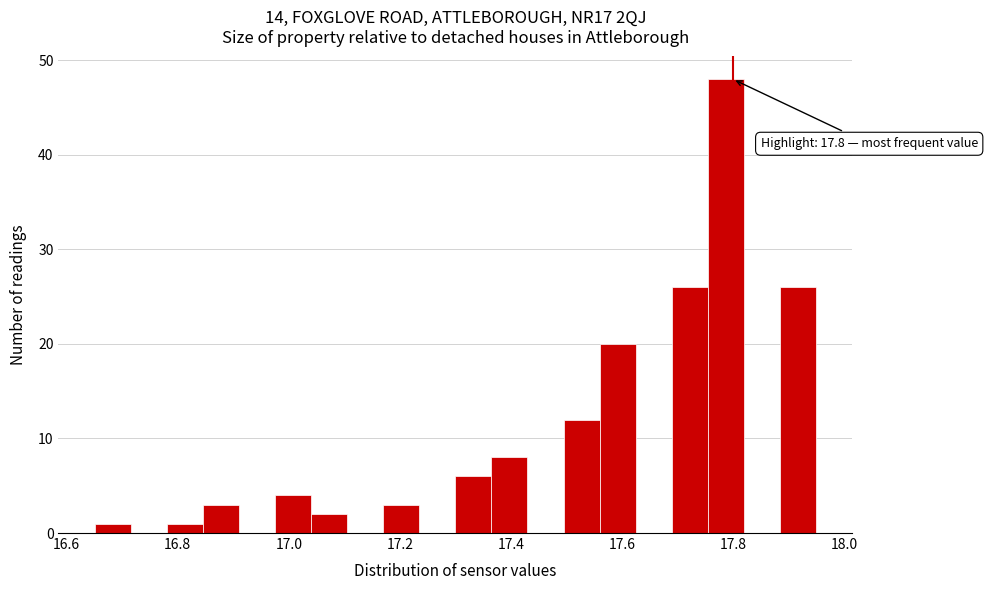

Read against the x-axis, roughly where is the centre of the tallest bar?

17.78